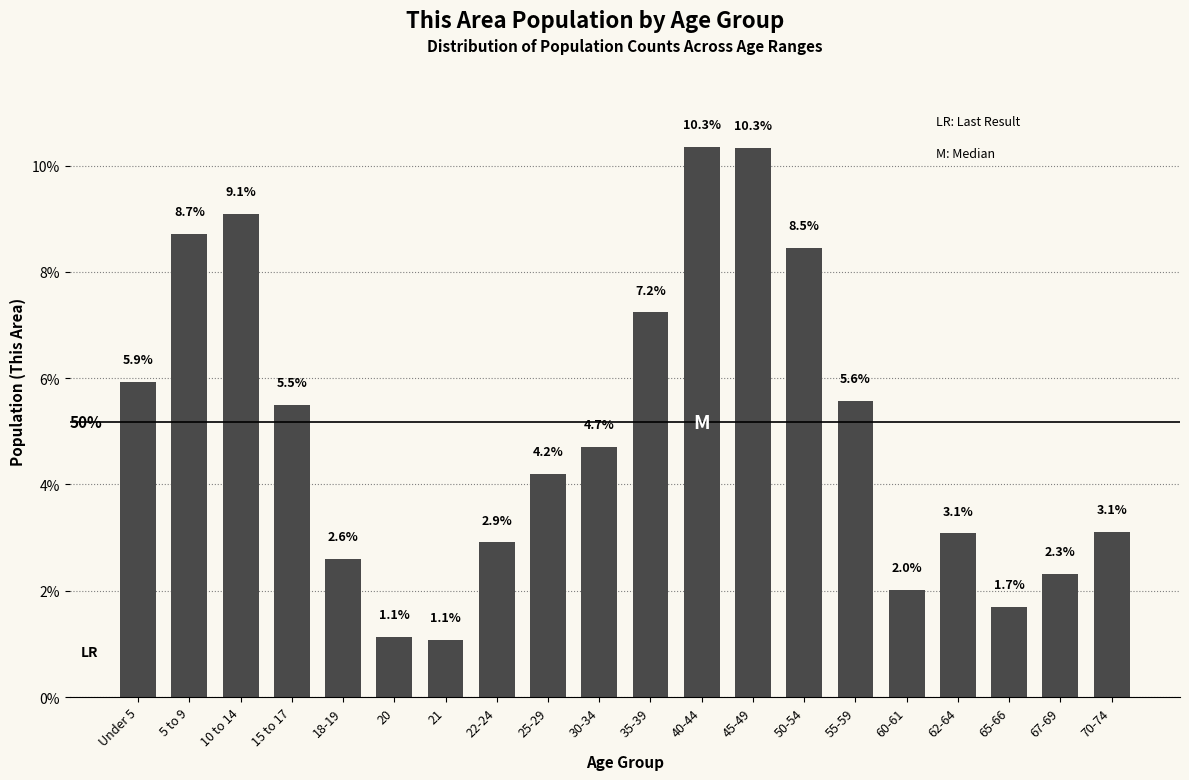

Reading left to right, transcribe all the data shown in this chart.

5.9	8.7	9.1	5.5	2.6	1.1	1.1	2.9	4.2	4.7	7.2	10.3	10.3	8.5	5.6	2.0	3.1	1.7	2.3	3.1